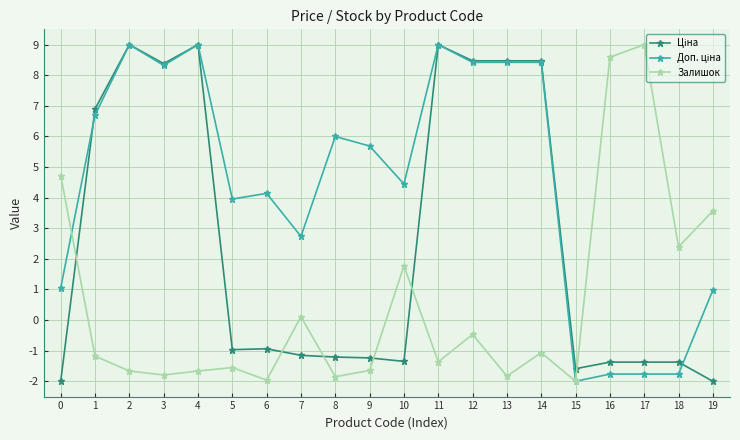

What is the total value across all series at 17?

5.9